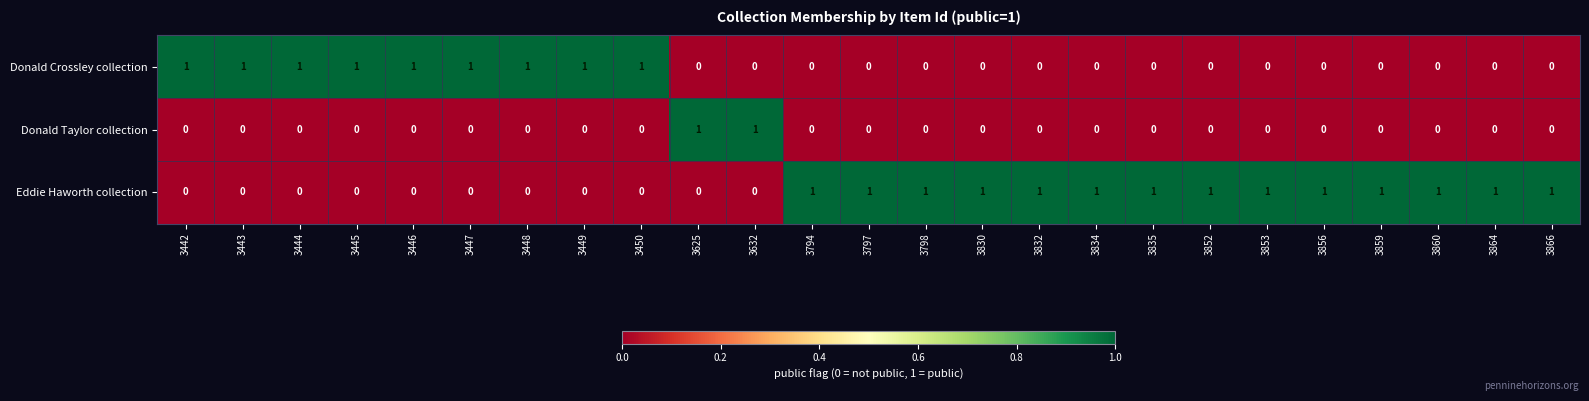

List the series in order of their overall mean, lowest first.

Donald Taylor collection, Donald Crossley collection, Eddie Haworth collection